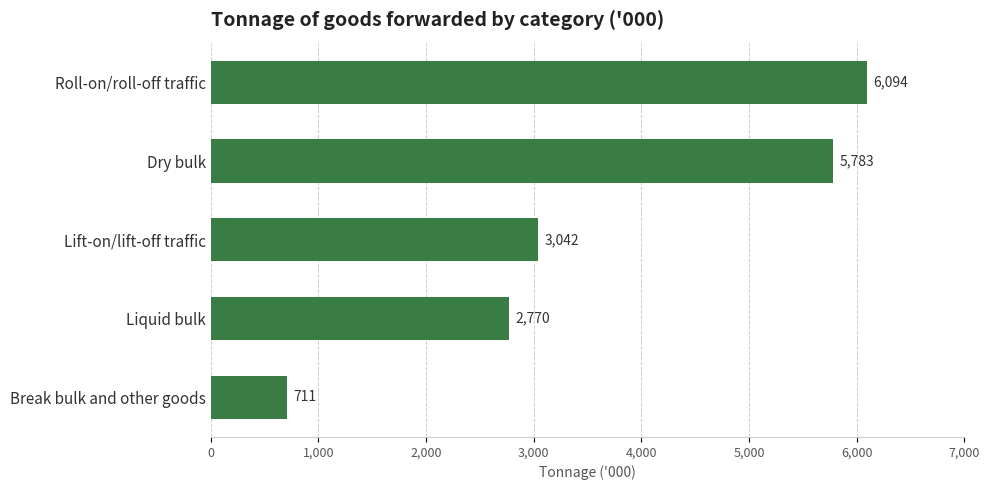

Where is the data nearest to the value 3402?

Lift-on/lift-off traffic